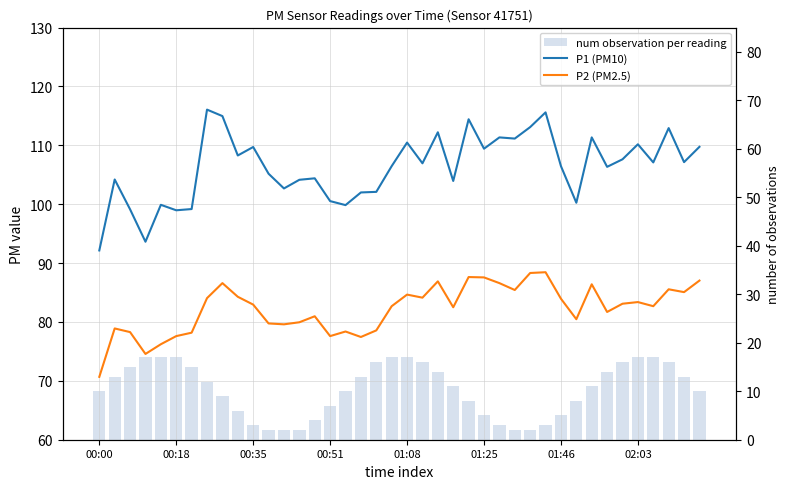

How many groups of bars are there?

40